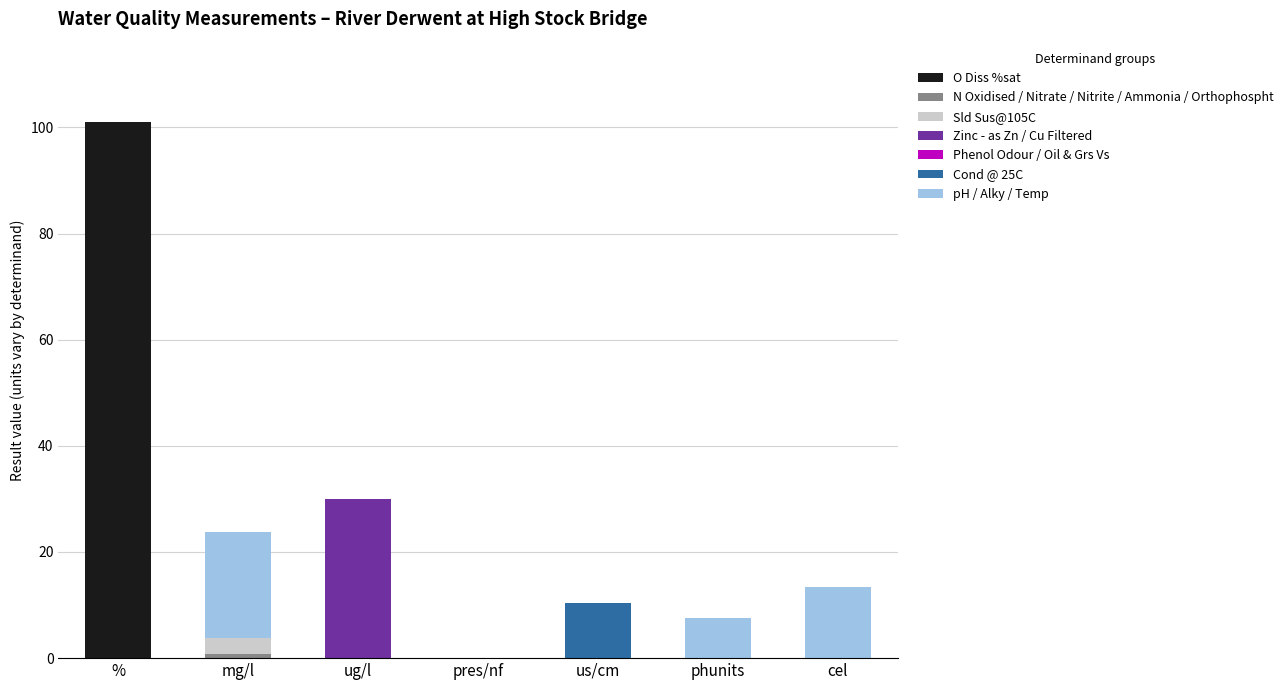

Are the bars horizontal?

No